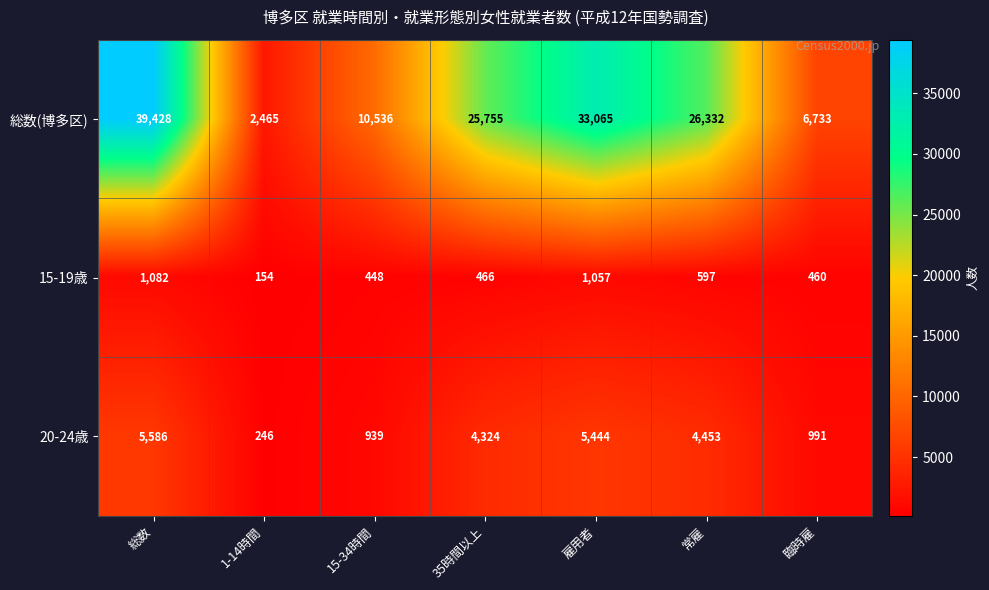

What is the minimum value shown in the chart?

154